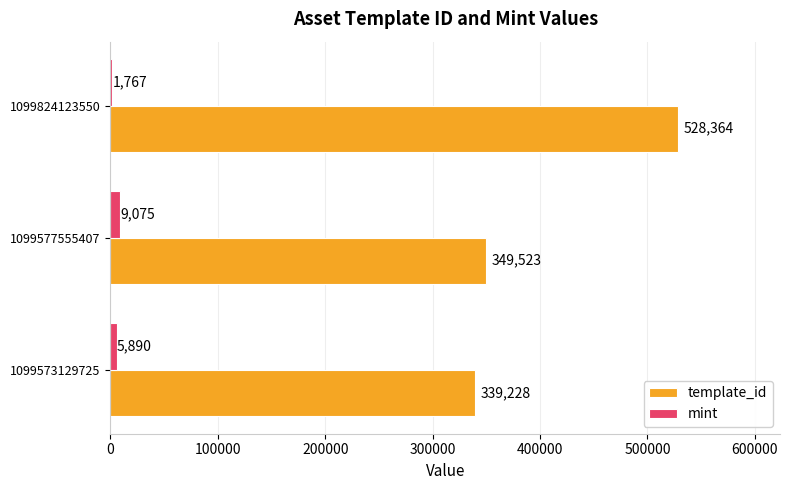

Is the value of mint at 1099824123550 greater than the value of template_id at 1099573129725?

No